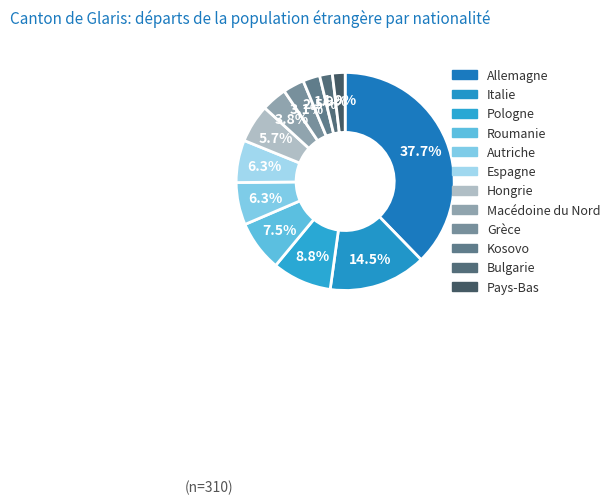

How many segments does this pie chart have?

12